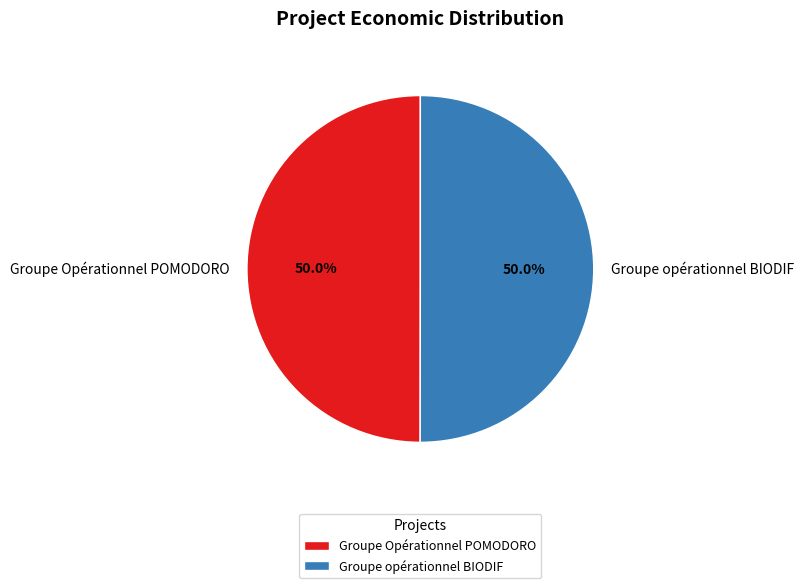

What percentage is NOT represented by Groupe opérationnel BIODIF?

50.0%